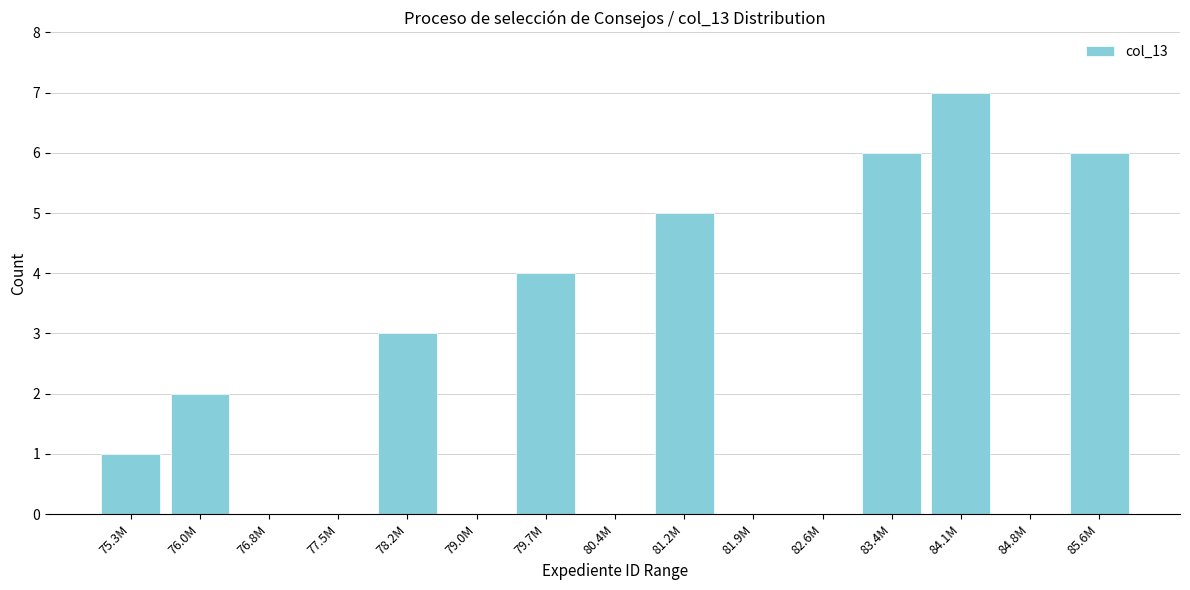

Reading left to right, transcribe all the data shown in this chart.

75.3M=1	76.0M=2	76.8M=0	77.5M=0	78.2M=3	79.0M=0	79.7M=4	80.4M=0	81.2M=5	81.9M=0	82.6M=0	83.4M=6	84.1M=7	84.8M=0	85.6M=6